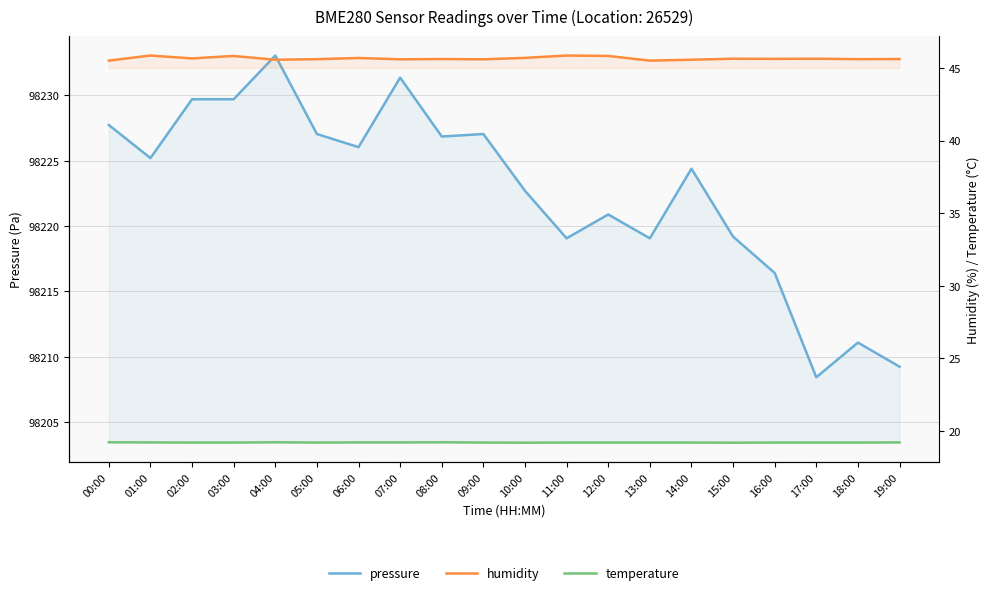

Rank the series by their maximum value, from lowest to highest.

temperature, humidity, pressure